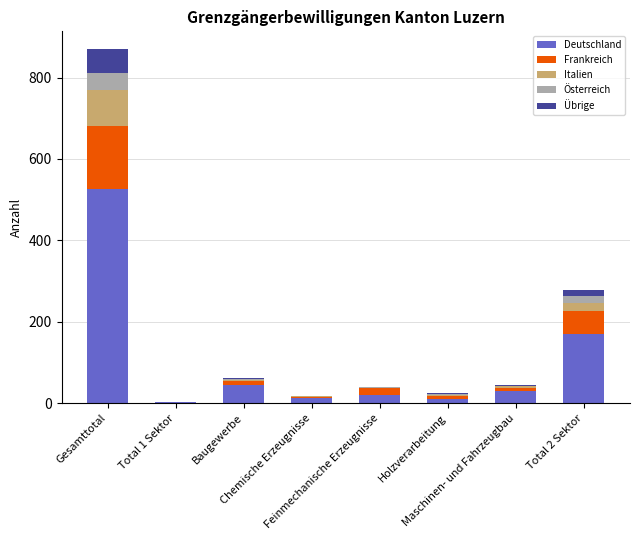

What is the difference between the maximum and minimum values in the Deutschland series?

525